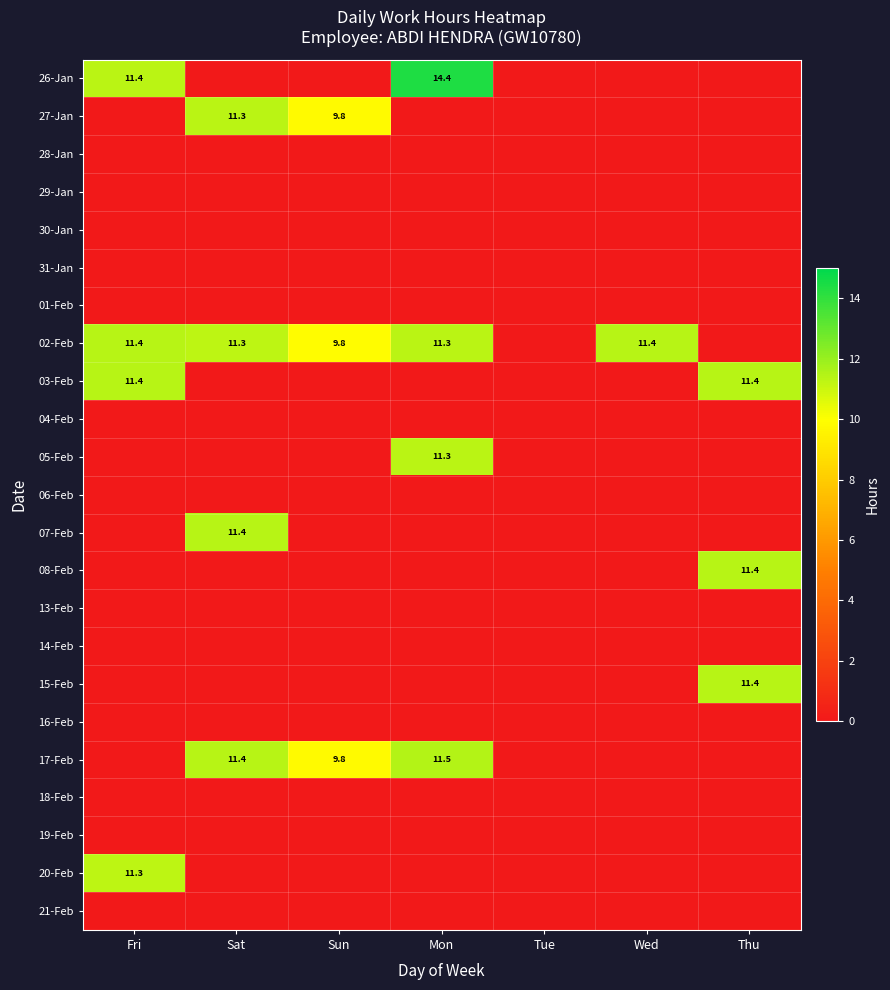

True or false: 03-Feb has a value of 6.4 at Thu.

False